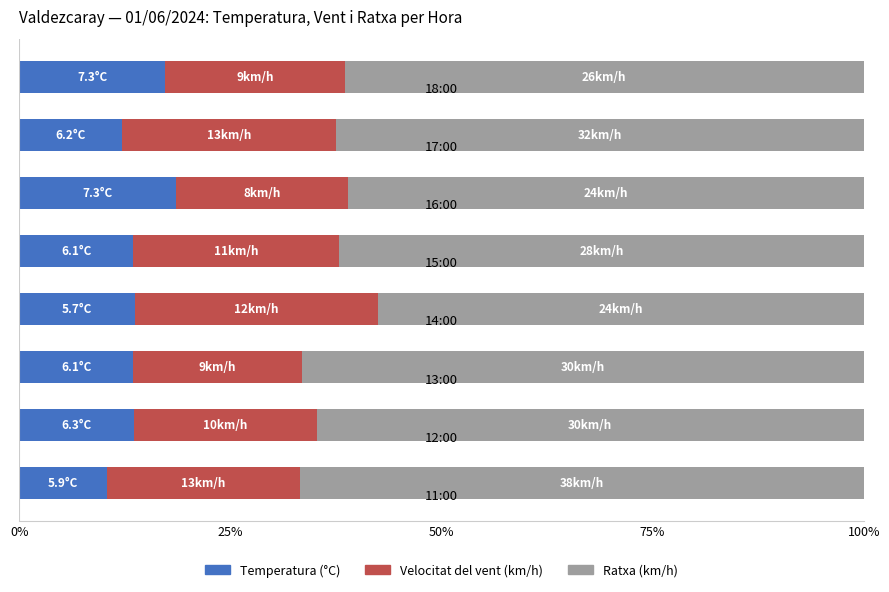

What is the difference between the maximum and minimum values in the Temperatura (°C) series?

8.2